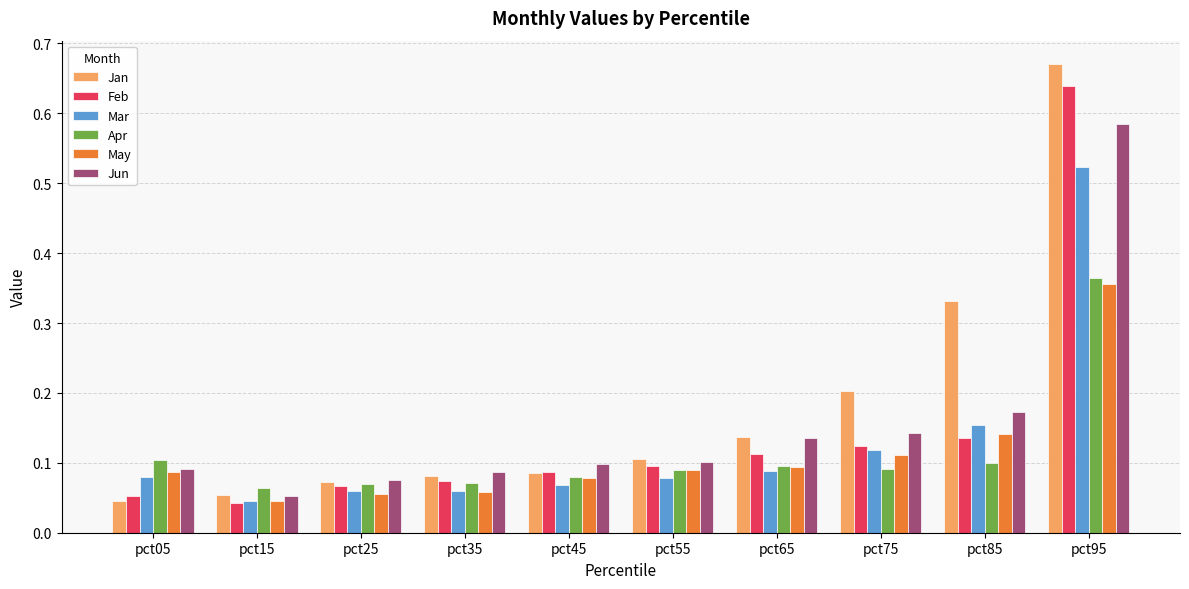

At which label does Jun reach its minimum?

pct15